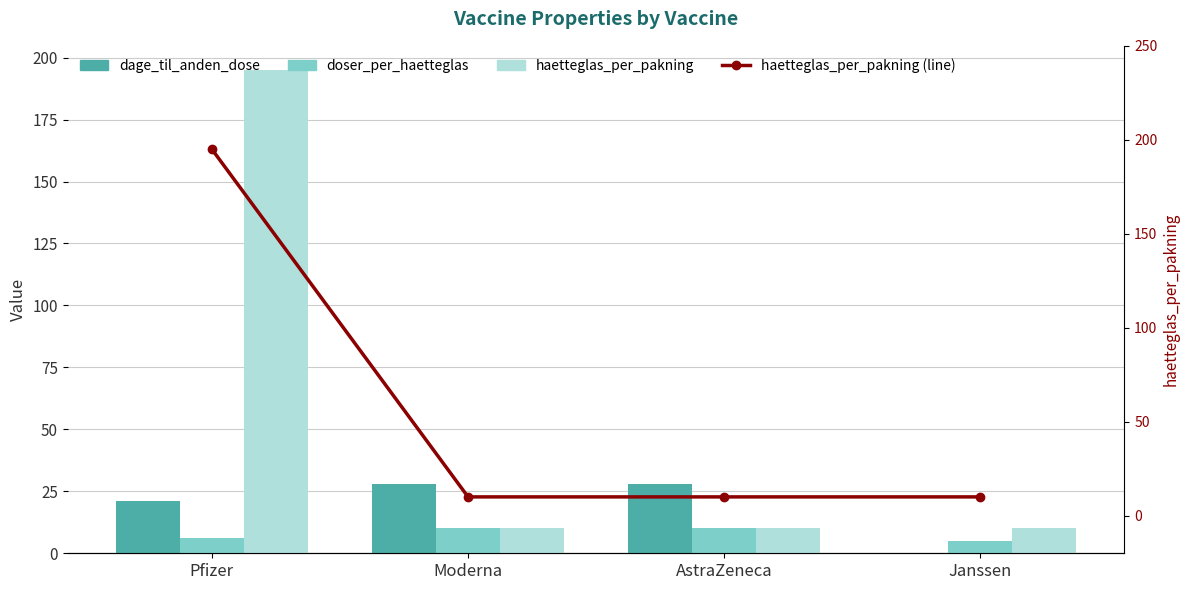

Does the chart contain stacked bars?

No